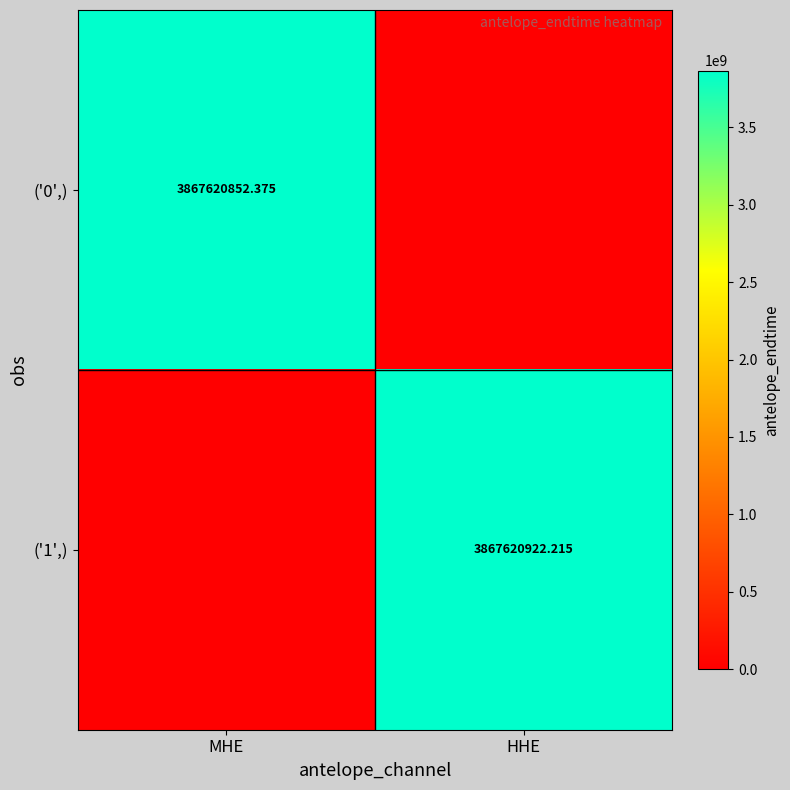

Where does the ('1',) series first go above 3867620922?

HHE